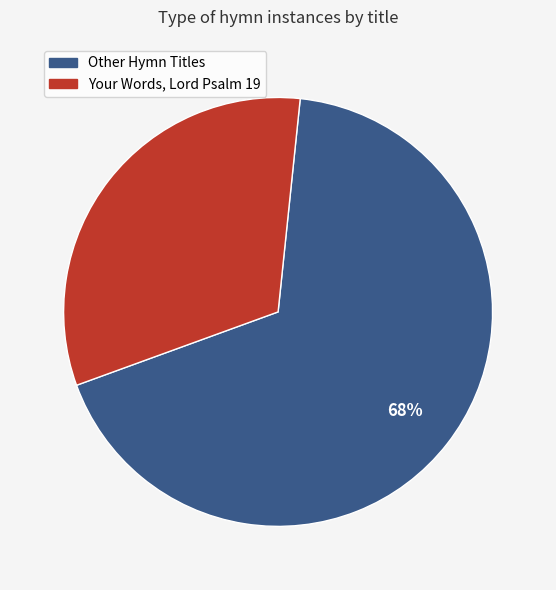

To the nearest percent, what is the average slice percentage?

50%